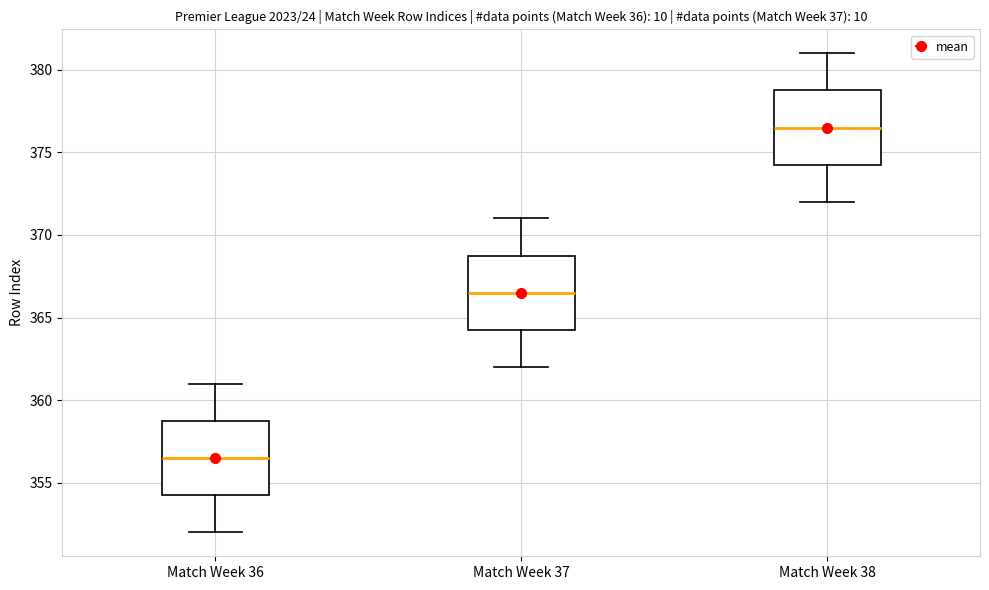

Reading left to right, read every box against the y-axis: the position of its median line, the range the box covers, and the ends of its whiskers. The values are not printed on the chart, so give them approximately, as read against the axis.

Match Week 36: median 356.5, box 354.5 to 359.0, whiskers 352.0 to 361.0
Match Week 37: median 366.5, box 364.5 to 369.0, whiskers 362.0 to 371.0
Match Week 38: median 376.5, box 374.5 to 379.0, whiskers 372.0 to 381.0